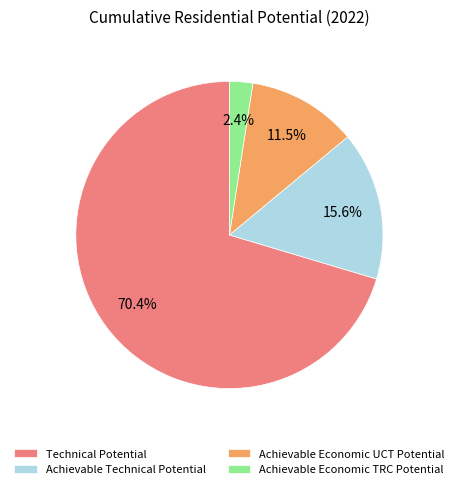

To the nearest percent, what is the average slice percentage?

25%